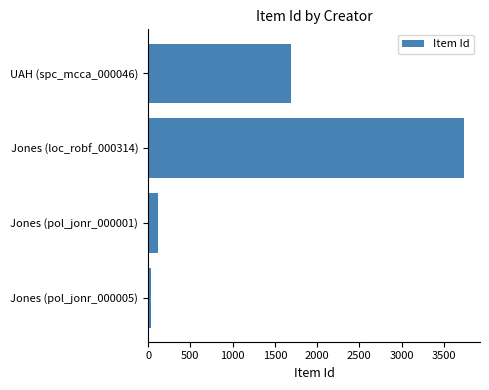

Approximately how many times larger is the value at Jones (loc_robf_000314) compared to Jones (pol_jonr_000001)?

31.2